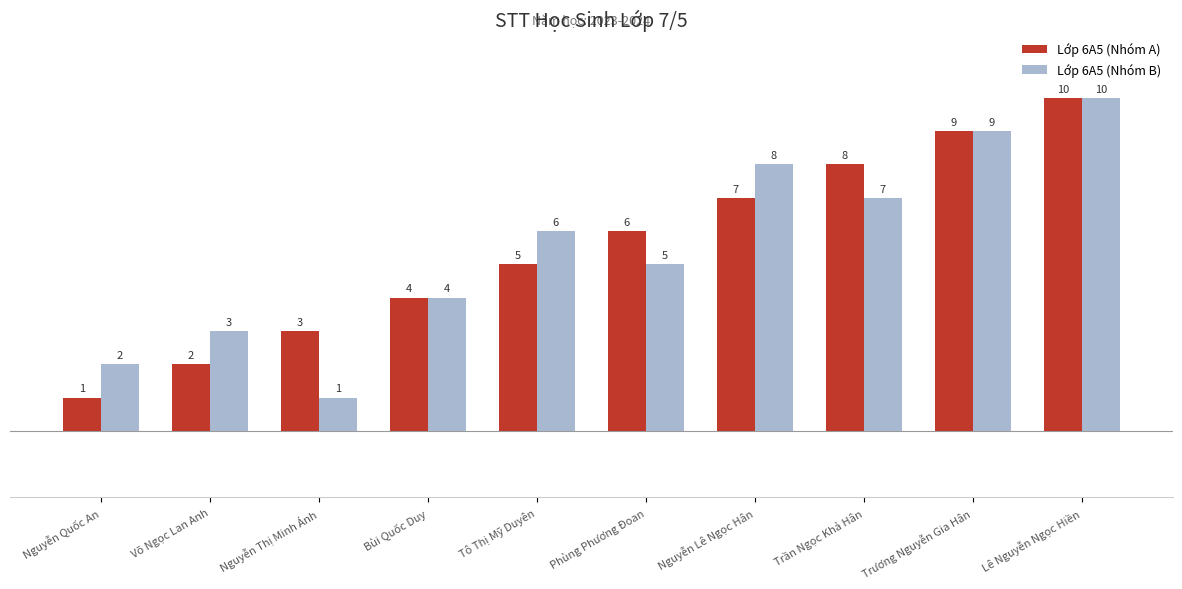

Are the bars horizontal?

No